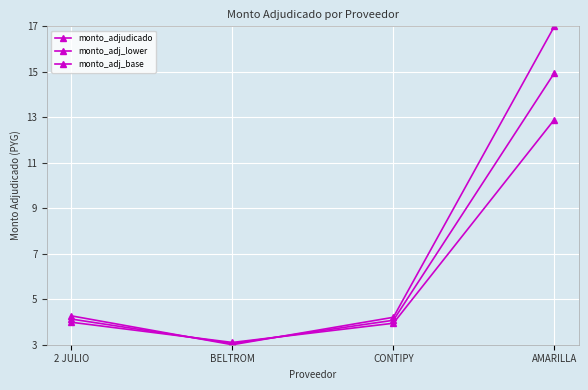

Where is monto_adj_base nearest to the value 7?

2 JULIO